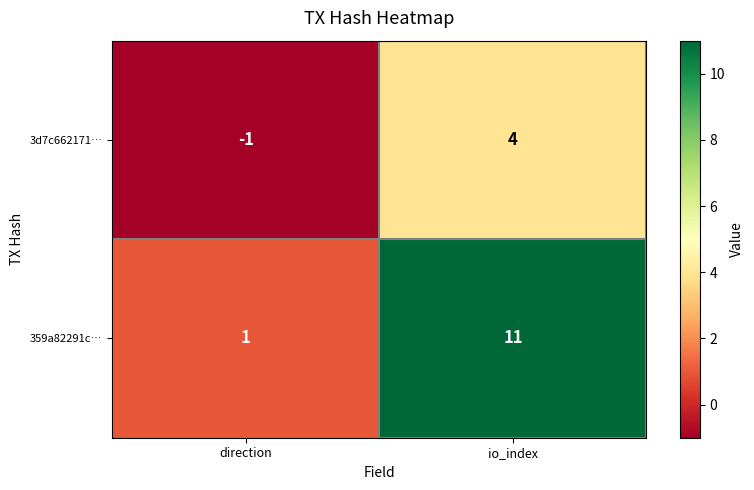

Rank the series by their average value, from lowest to highest.

3d7c662171…, 359a82291c…